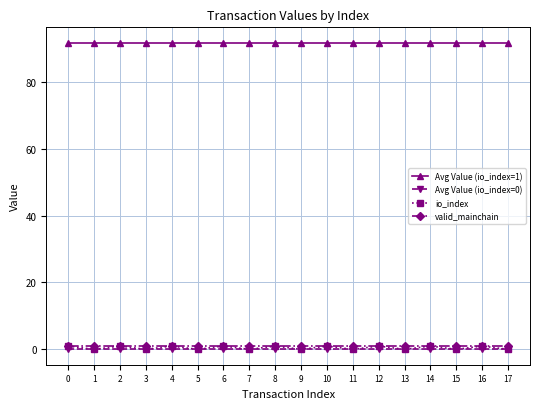

True or false: Avg Value (io_index=1) has a value of 91.7 at 14.

True